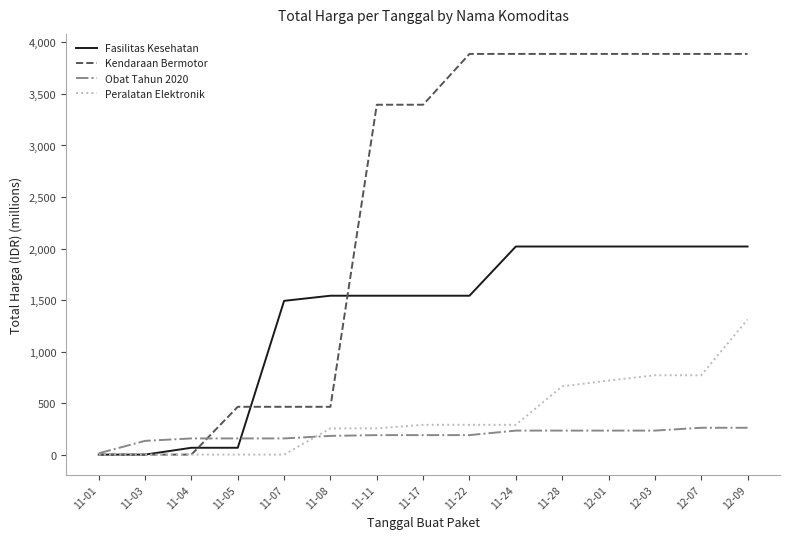

At how many categories does at least one series exceed 3041?

9